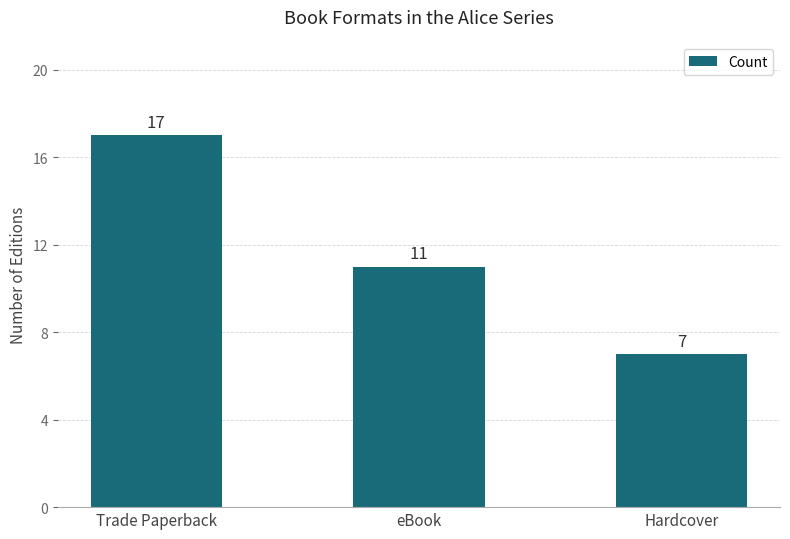

Reading left to right, extract all data points from this chart.

Trade Paperback=17	eBook=11	Hardcover=7